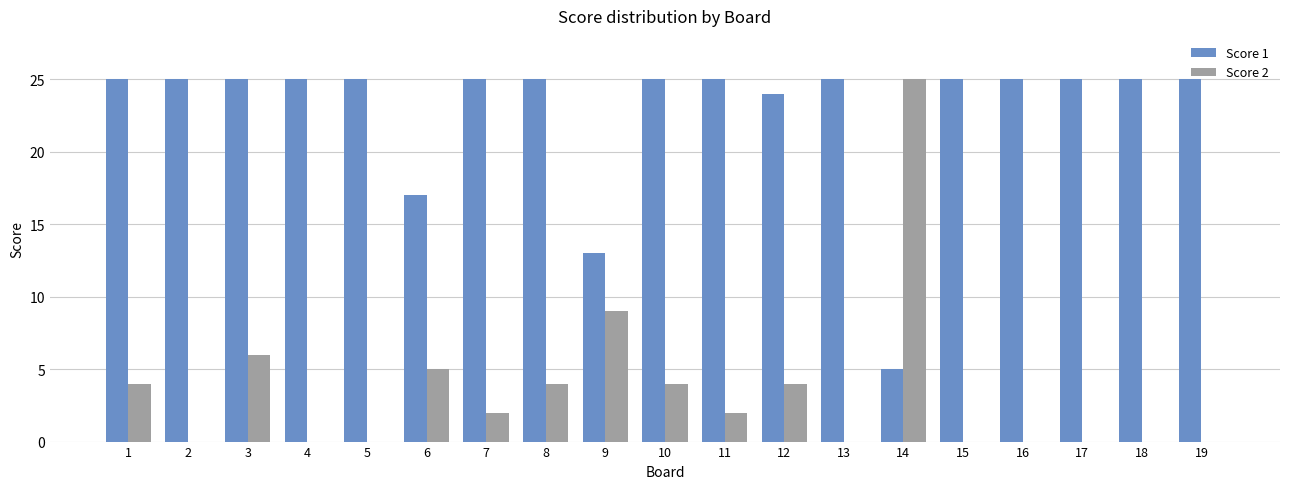

Between 6 and 18, which series saw the biggest shift?

Score 1